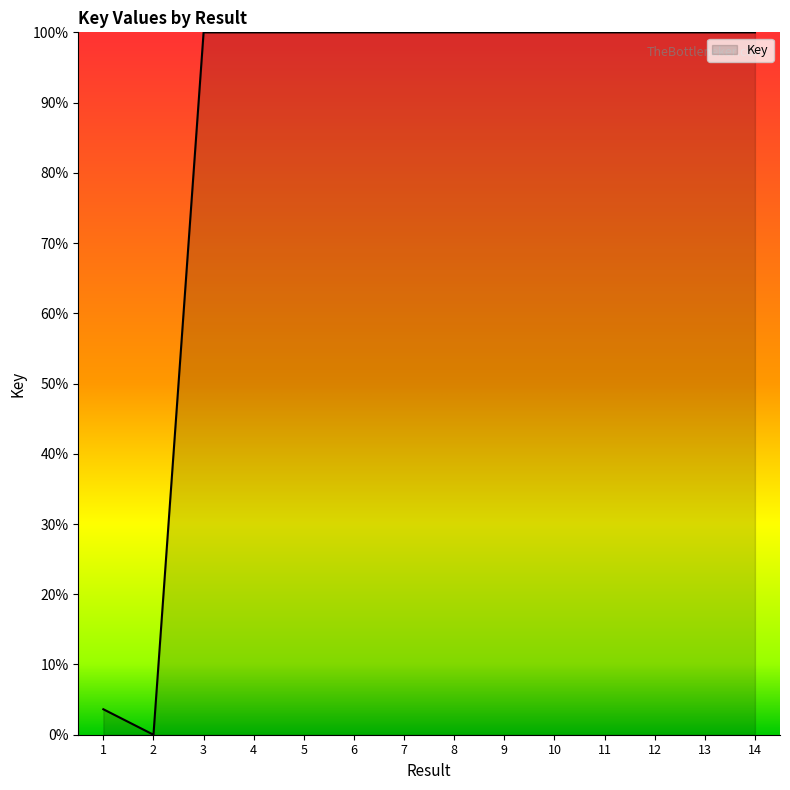

At which label is the value closest to 50?

1